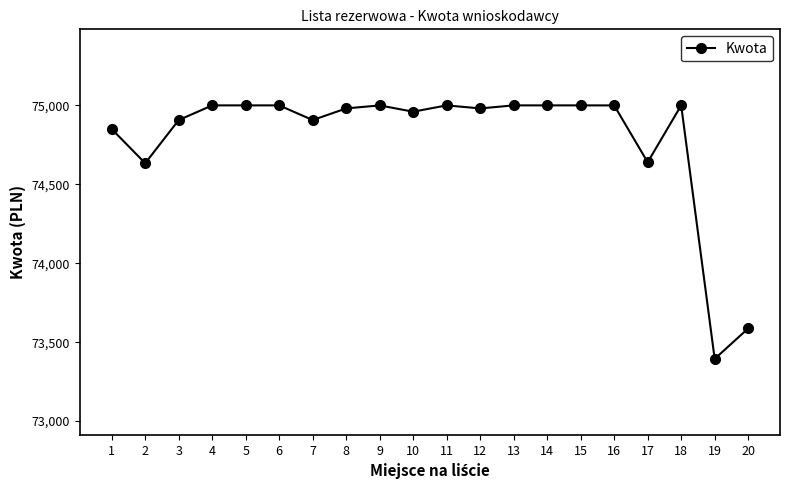

Does the chart display data point markers on the line(s)?

Yes